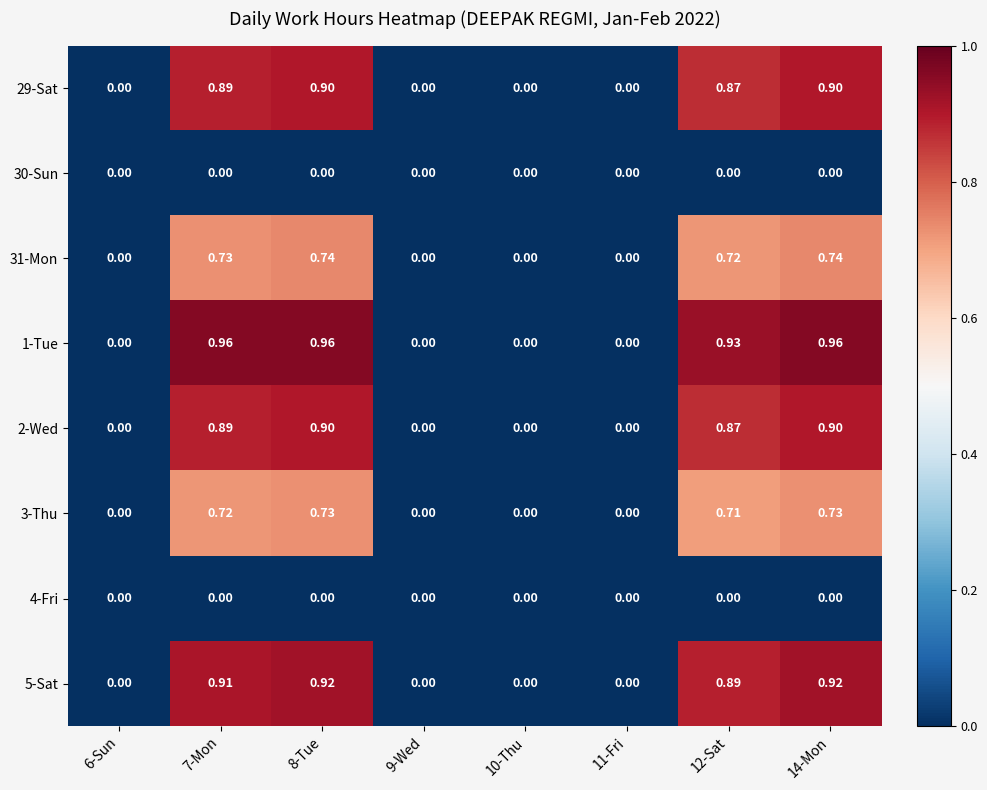

Count the number of categories in the chart.

8